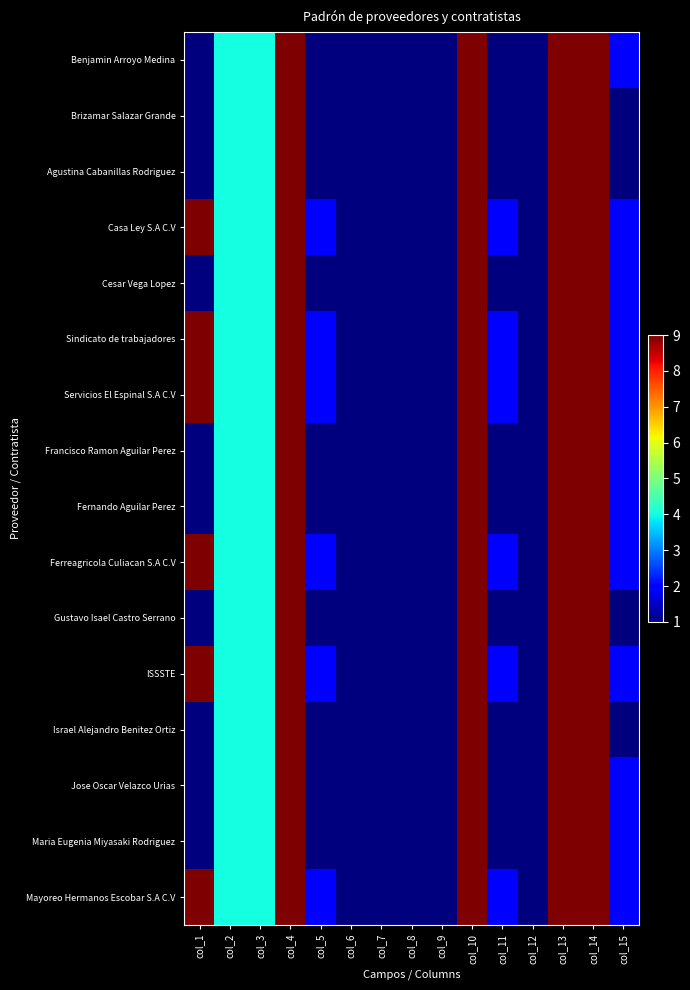

Which series changed the most between col_9 and col_13?

Benjamin Arroyo Medina